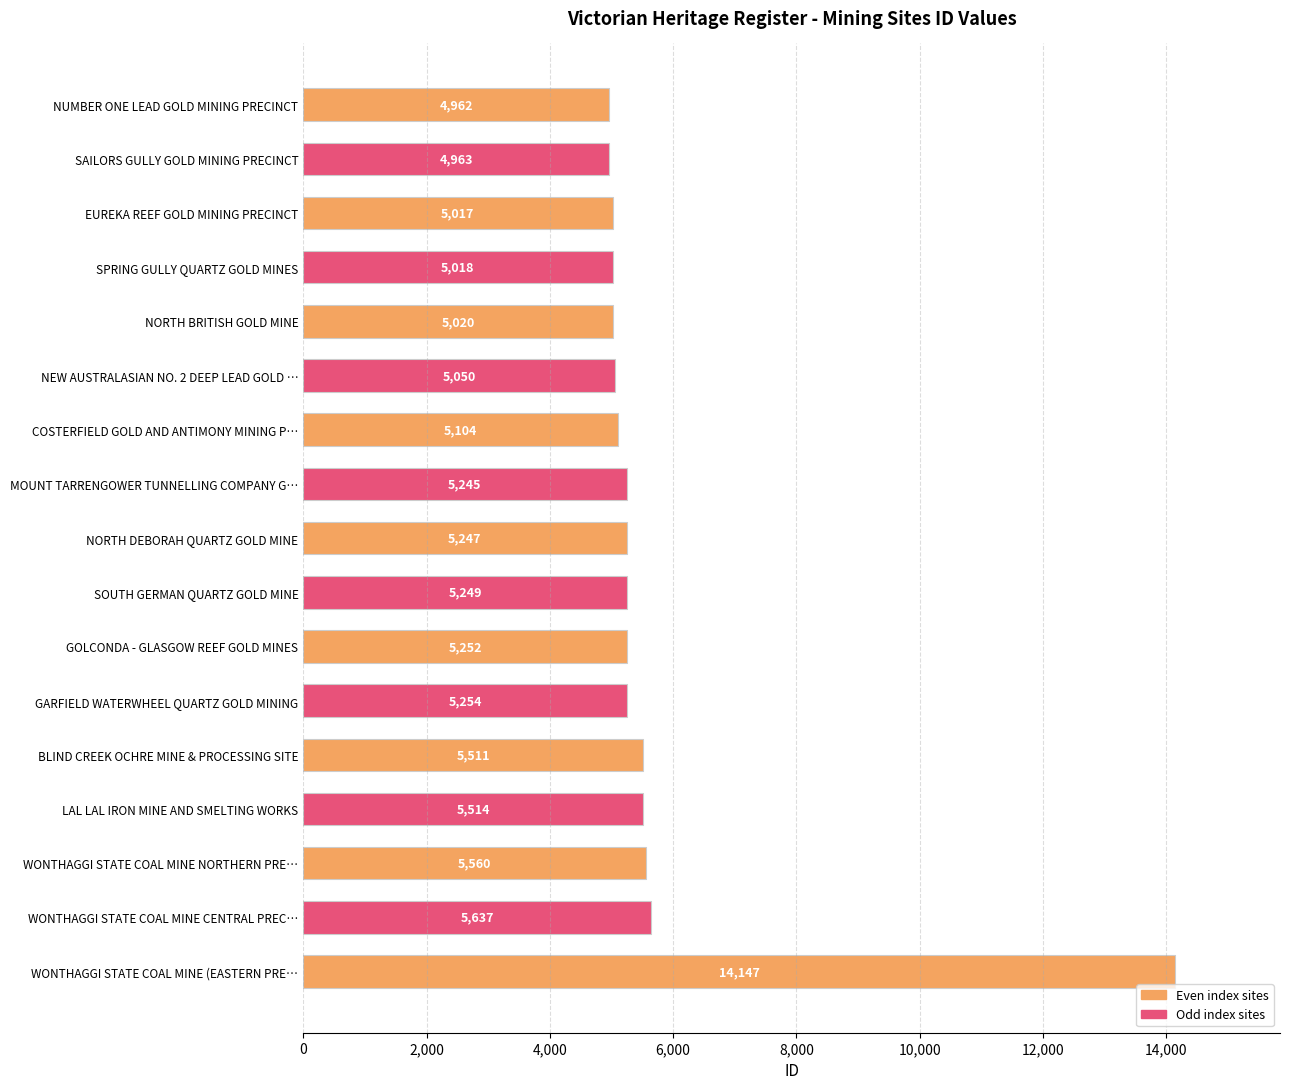

Rank the categories by value from highest to lowest.

WONTHAGGI STATE COAL MINE (EASTERN PRE…, WONTHAGGI STATE COAL MINE CENTRAL PREC…, WONTHAGGI STATE COAL MINE NORTHERN PRE…, LAL LAL IRON MINE AND SMELTING WORKS, BLIND CREEK OCHRE MINE & PROCESSING SITE, GARFIELD WATERWHEEL QUARTZ GOLD MINING, GOLCONDA - GLASGOW REEF GOLD MINES, SOUTH GERMAN QUARTZ GOLD MINE, NORTH DEBORAH QUARTZ GOLD MINE, MOUNT TARRENGOWER TUNNELLING COMPANY G…, COSTERFIELD GOLD AND ANTIMONY MINING P…, NEW AUSTRALASIAN NO. 2 DEEP LEAD GOLD …, NORTH BRITISH GOLD MINE, SPRING GULLY QUARTZ GOLD MINES, EUREKA REEF GOLD MINING PRECINCT, SAILORS GULLY GOLD MINING PRECINCT, NUMBER ONE LEAD GOLD MINING PRECINCT